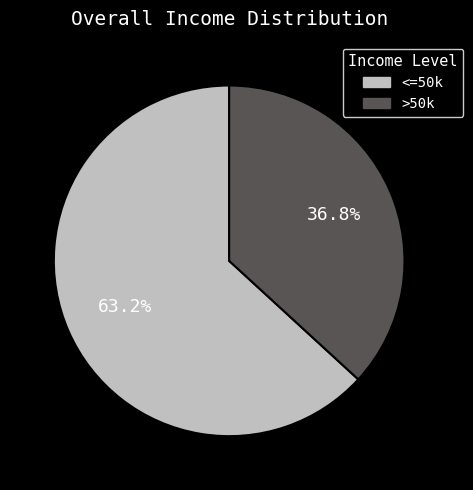

How many segments does this pie chart have?

2